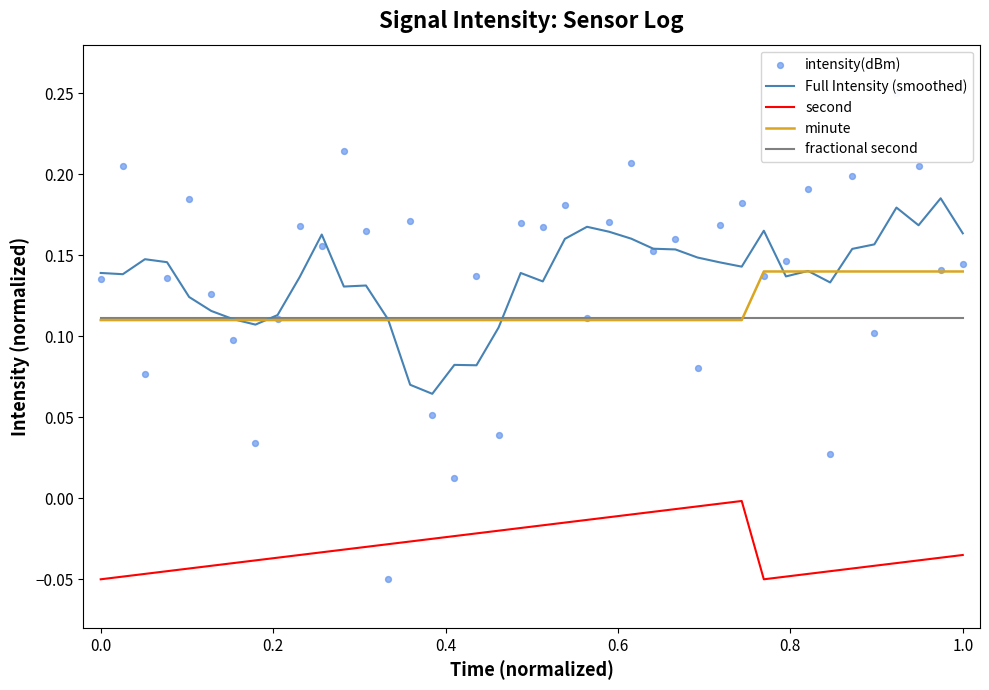

Which series has the largest total across all categories?

Full Intensity (smoothed)